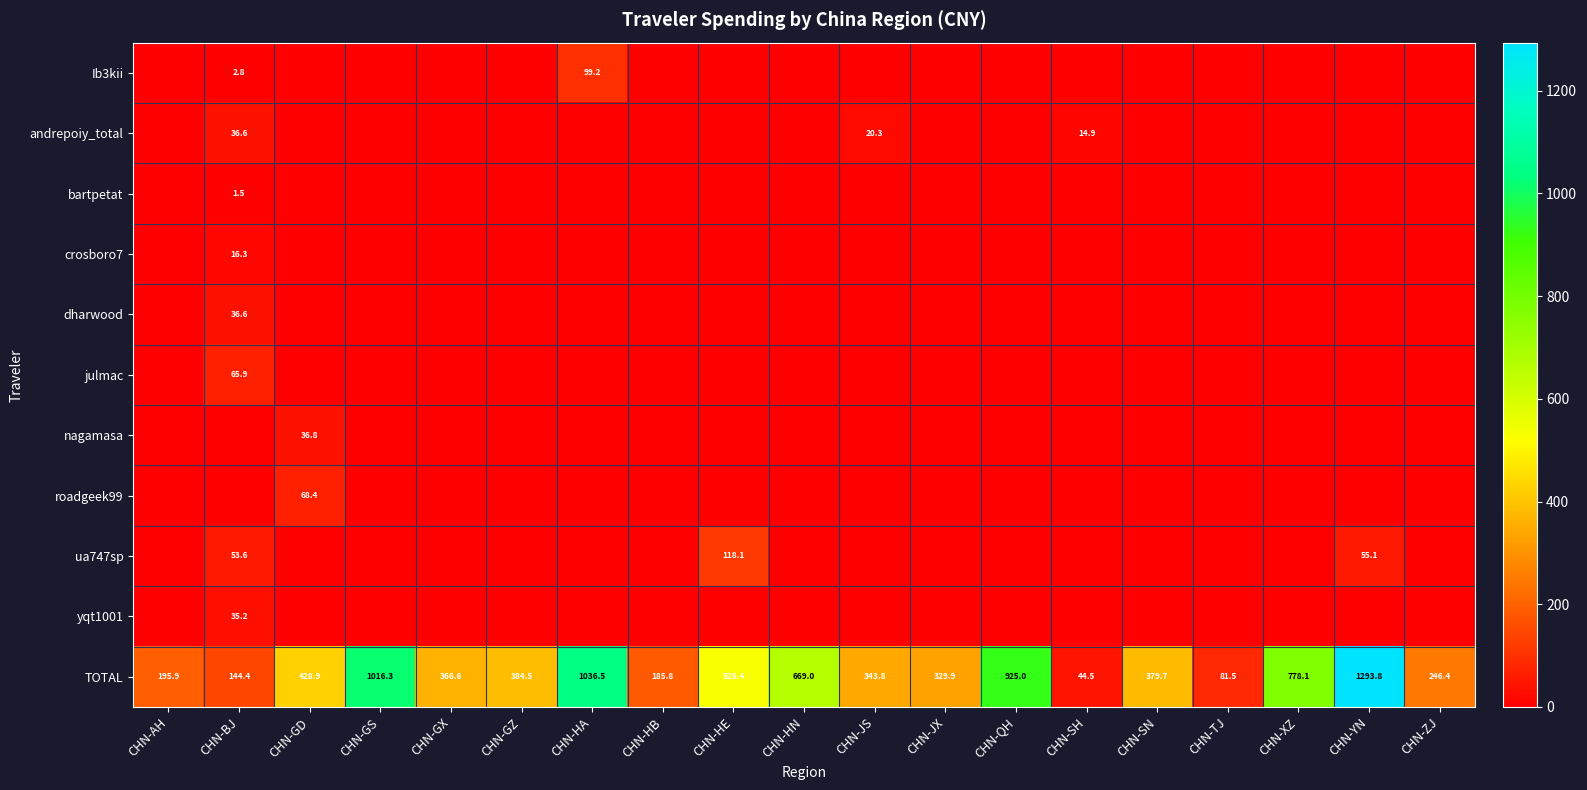

What is the sum of the TOTAL values at CHN-GX and CHN-AH?

562.5